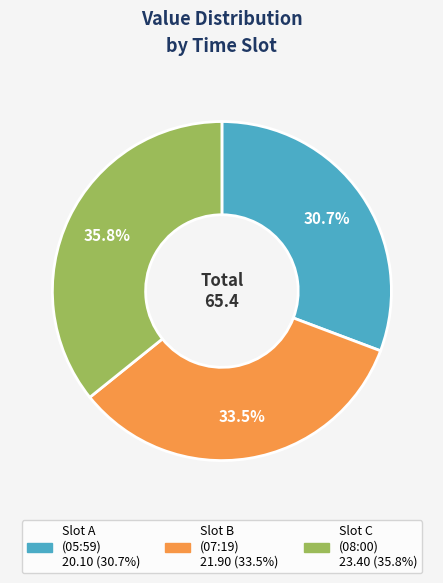

Is there a majority slice in this chart?

No